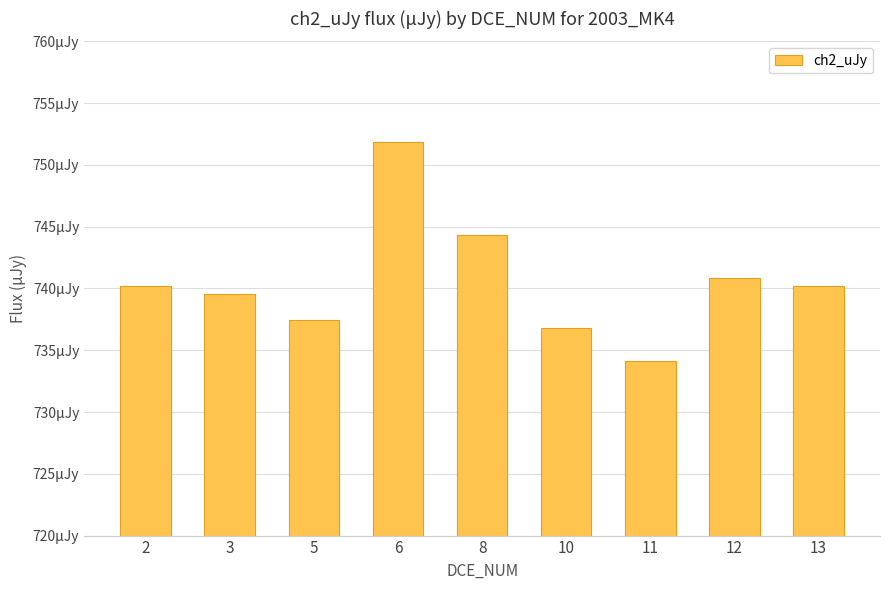

Are the bars horizontal?

No